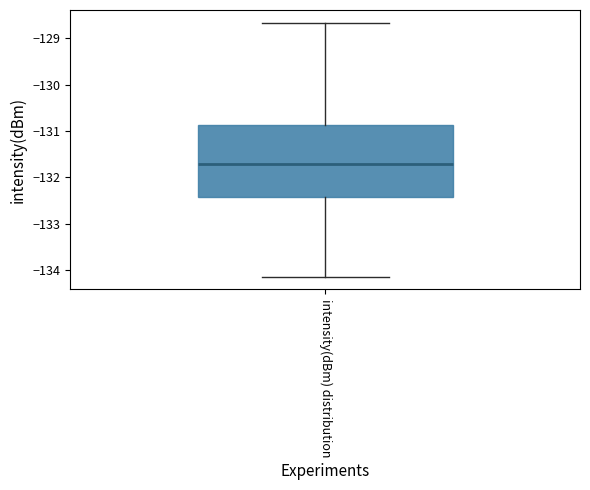

Transcribe this box plot: give where the median line is, the range the box spans, and where the two whiskers end, as read against the y-axis. The values are not printed on the chart, so give them approximately, as read against the axis.

median -131.7, box -132.4 to -130.9, whiskers -134.1 to -128.7